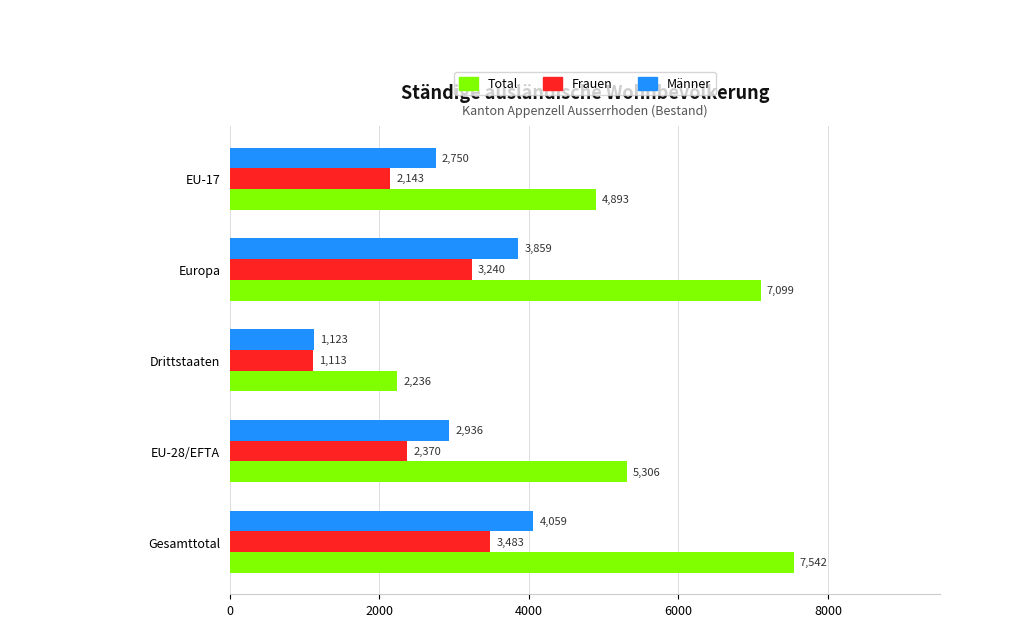

At which label is Männer closest to 2591?

EU-17